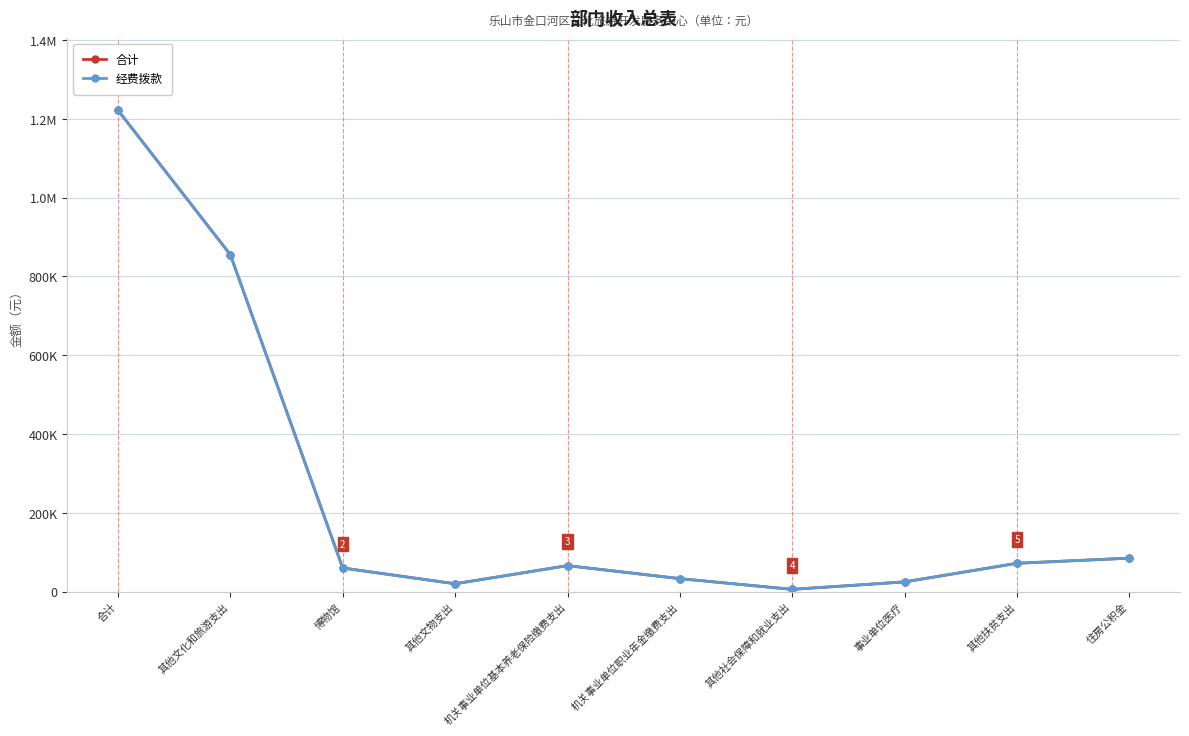

Does the chart display data point markers on the line(s)?

Yes